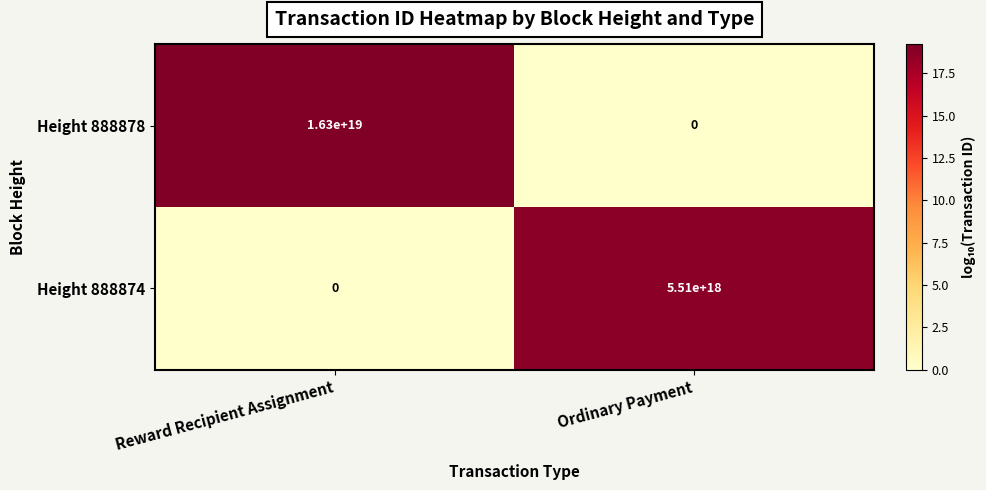

How many values in the Height 888874 series are below 5510000000000000000?

1